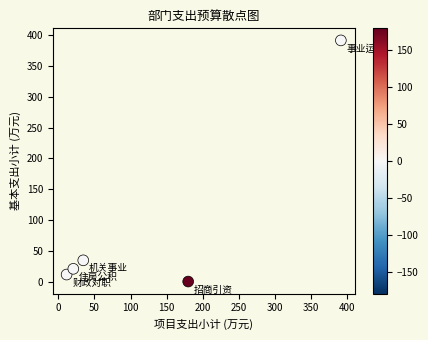

What Y value in the scatter plot is closest to 195?

34.5